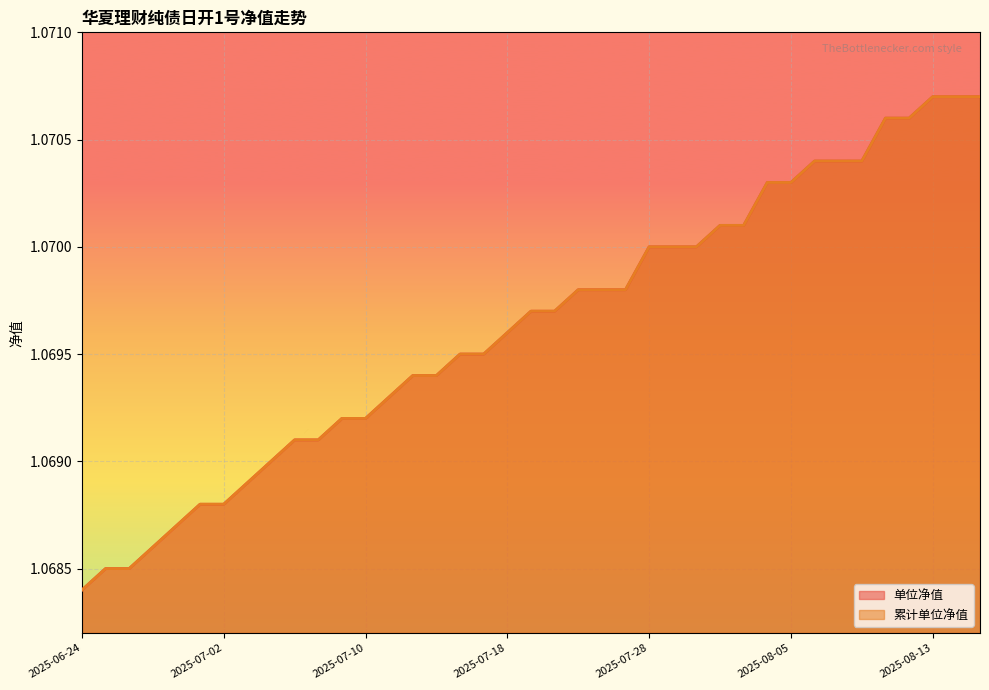

The 单位净值 series shows 0.4 at 2025-08-14. True or false?

False